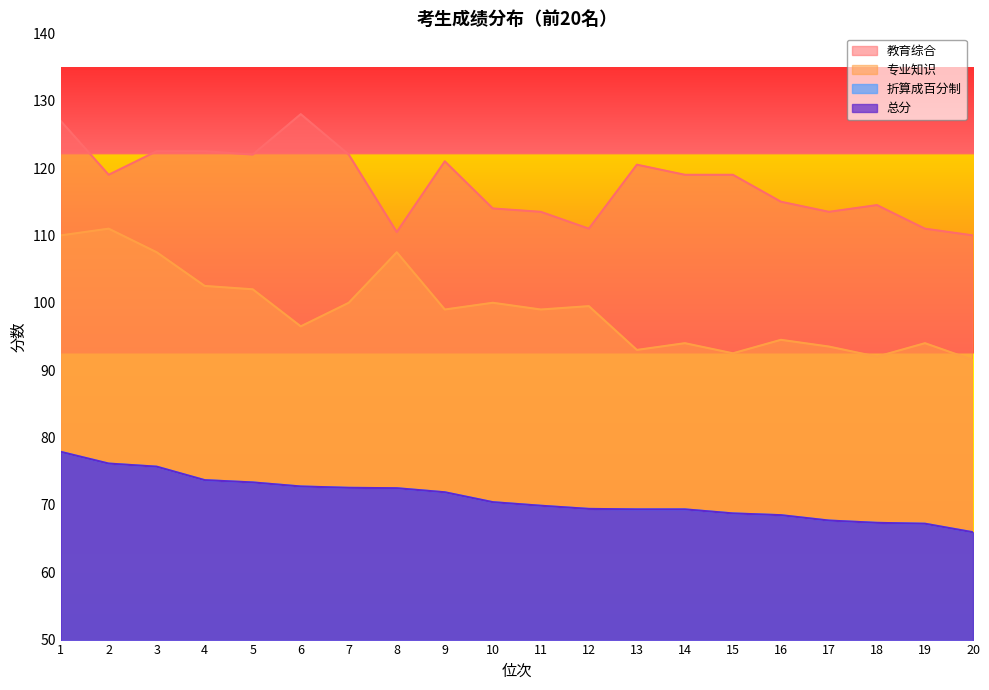

How many lines are shown in the chart?

4